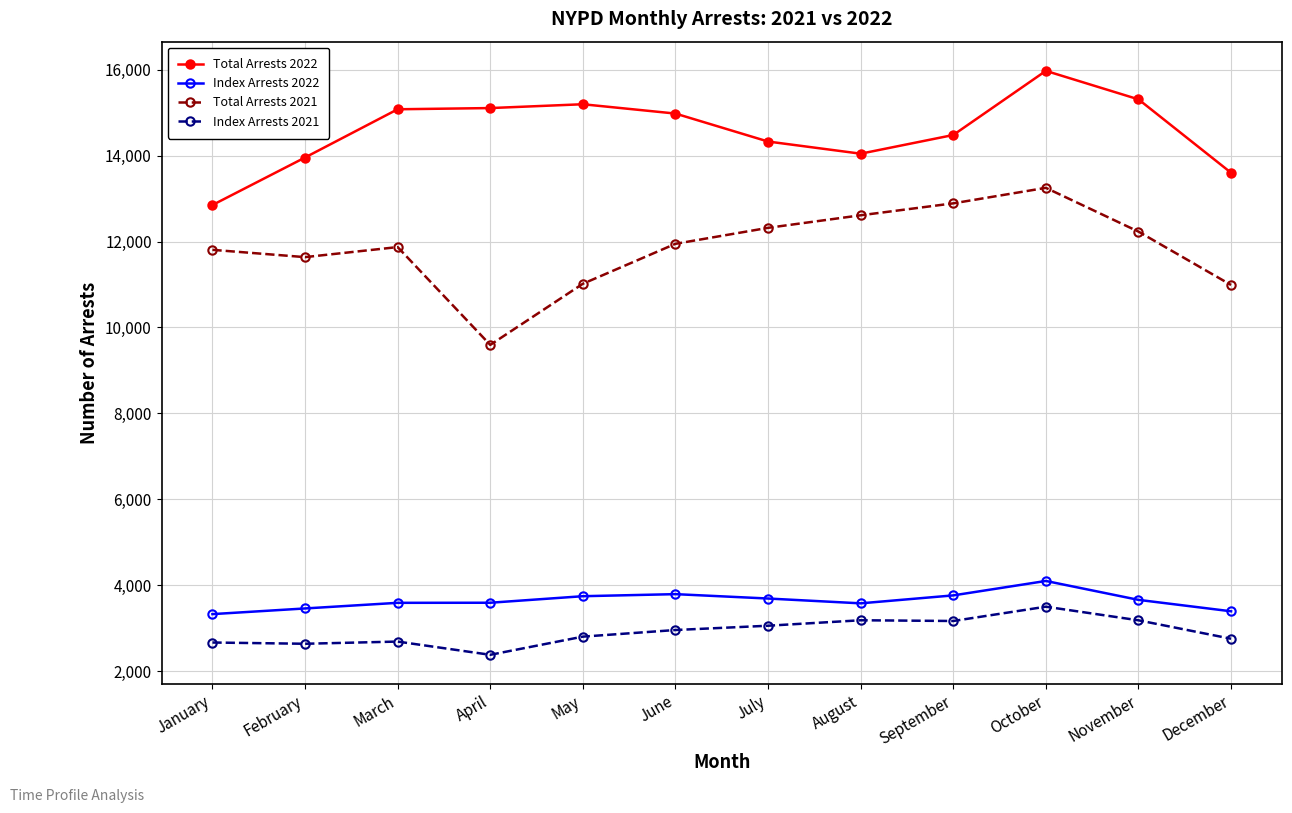

At August, list the series in order from largest to smallest.

Total Arrests 2022, Total Arrests 2021, Index Arrests 2022, Index Arrests 2021